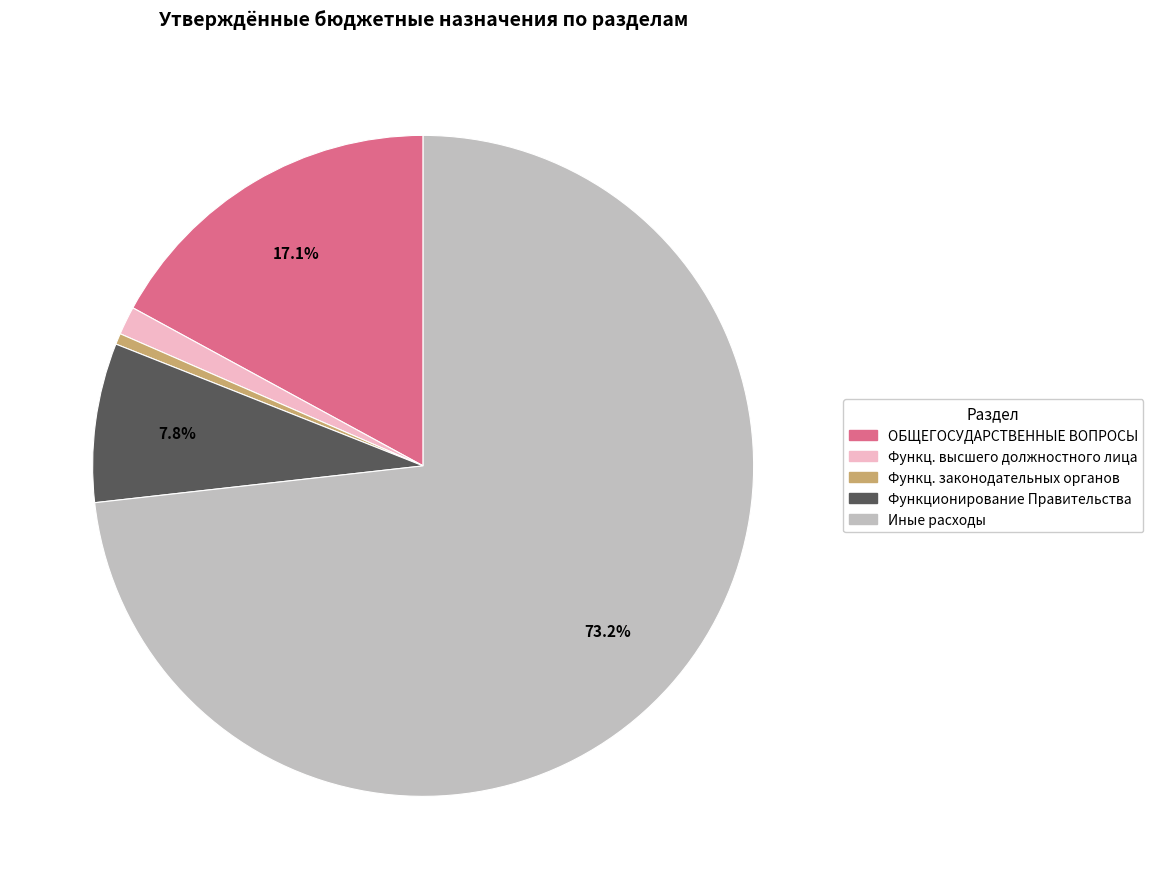

To the nearest percent, what is the difference between the largest and smallest slice percentages?

73%